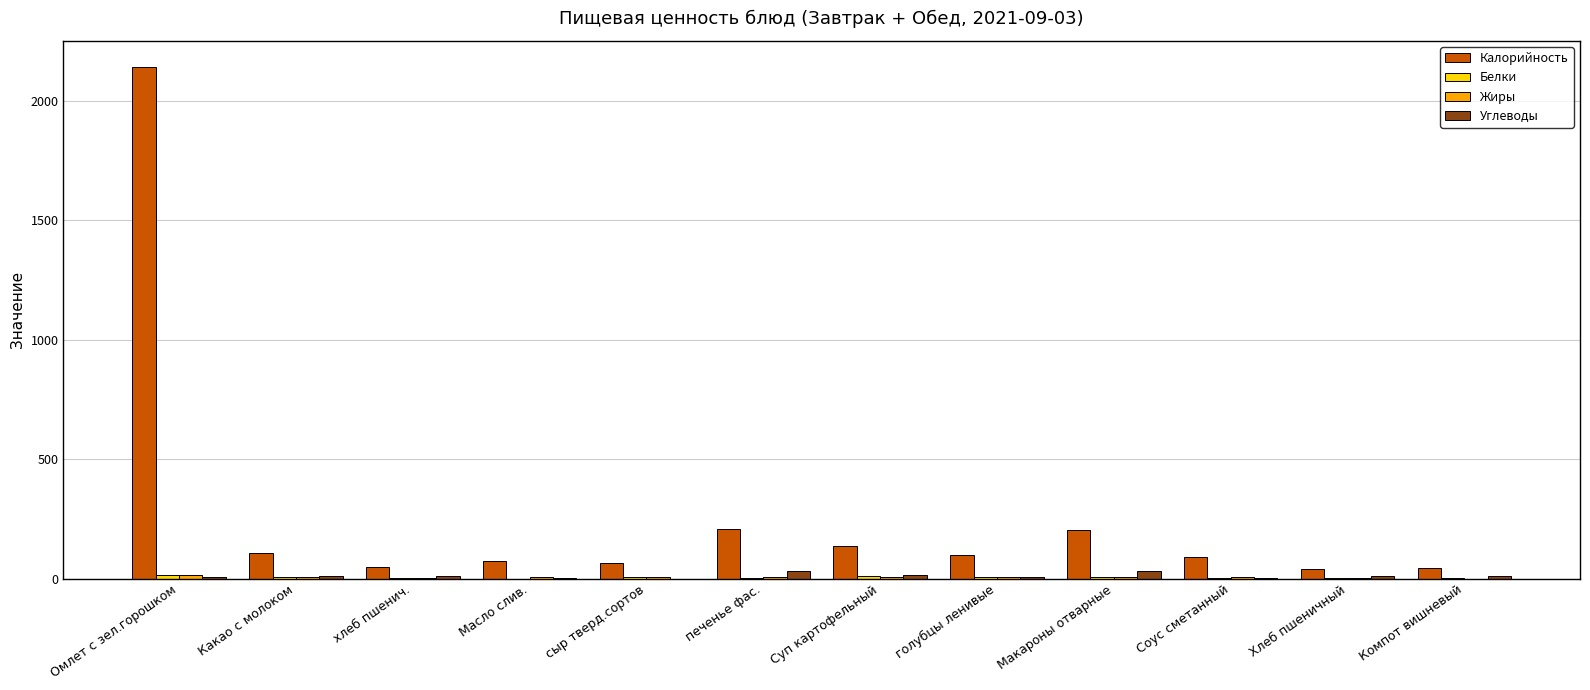

What is the sum of the Калорийность values at хлеб пшенич. and печенье фас.?

255.0